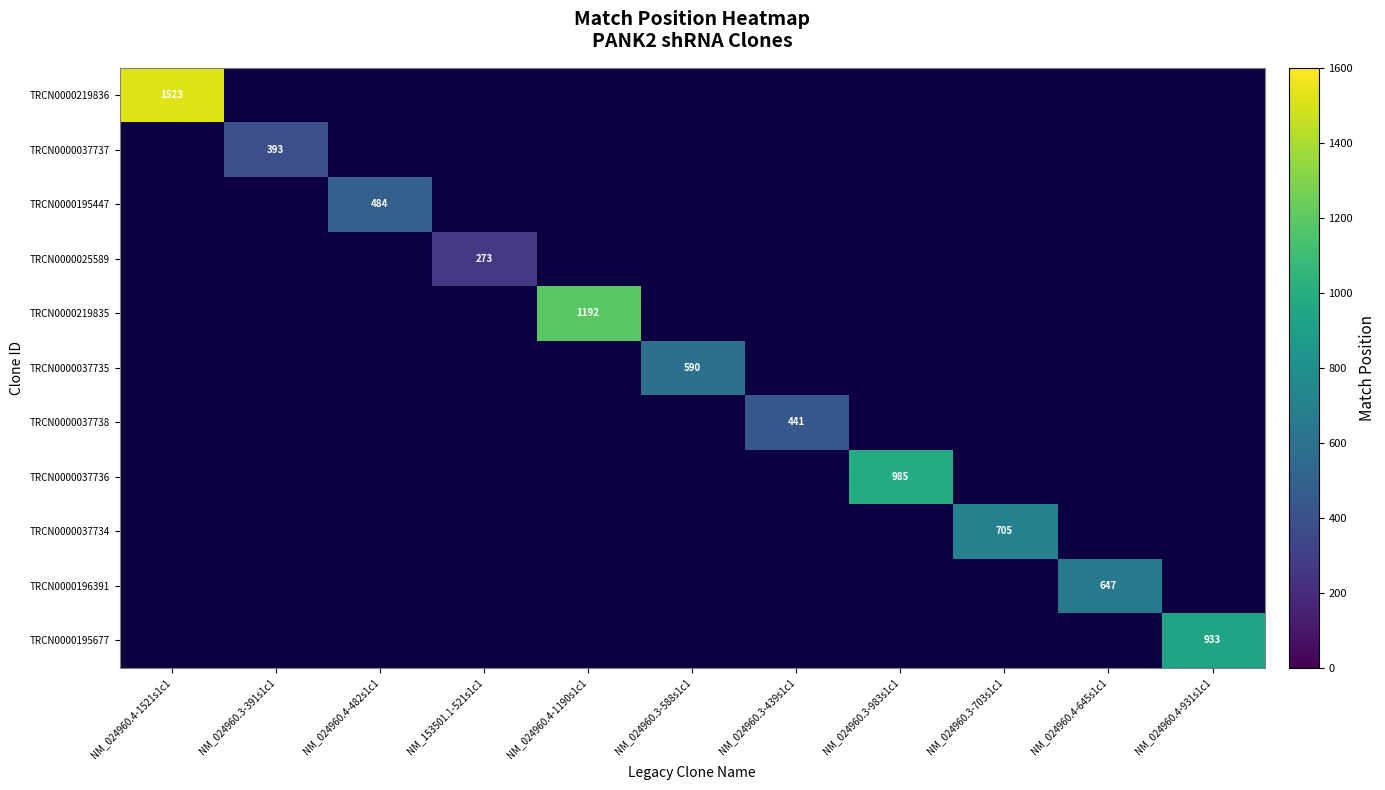

The value of TRCN0000025589 at NM_153501.1-521s1c1 is 273. True or false?

True